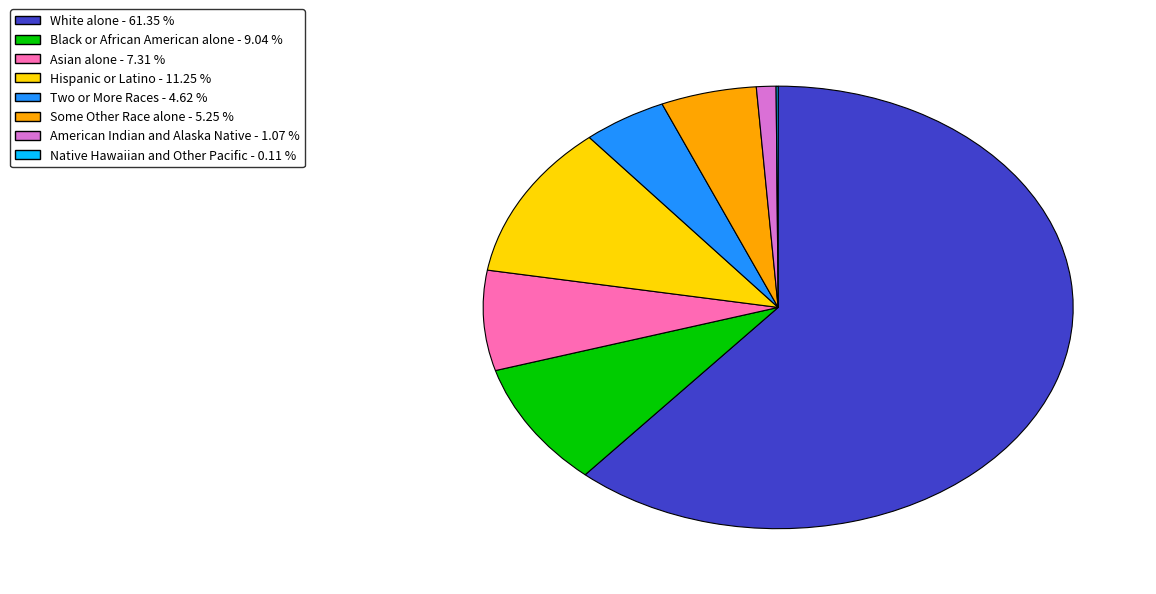

What is the largest slice in the pie chart?

White alone